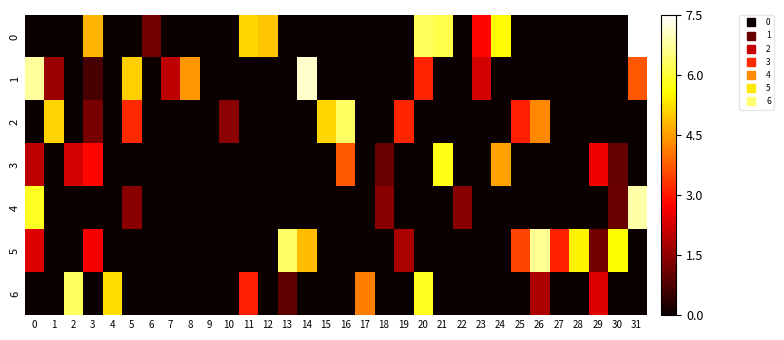

What is the greatest value displayed?

7.5